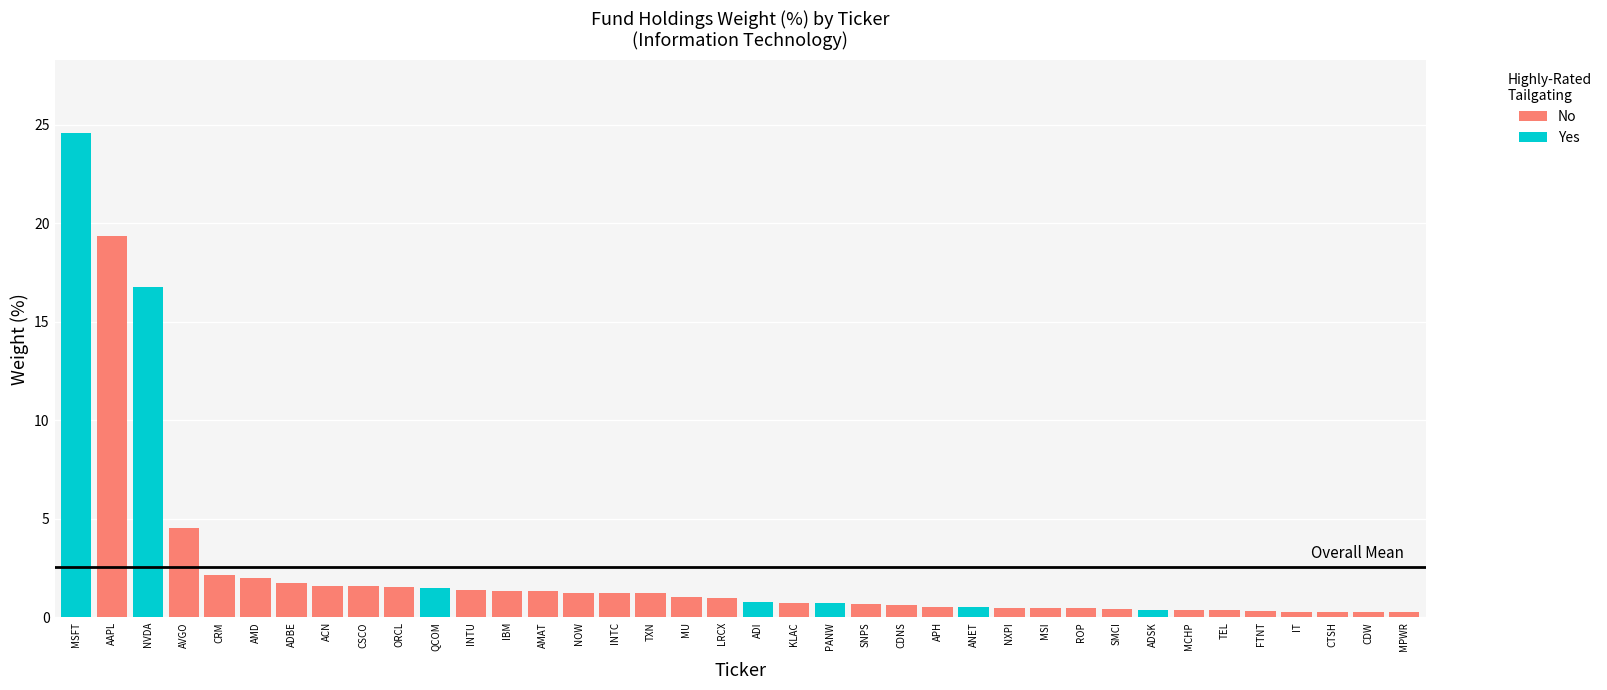

Count the number of categories in the chart.

38